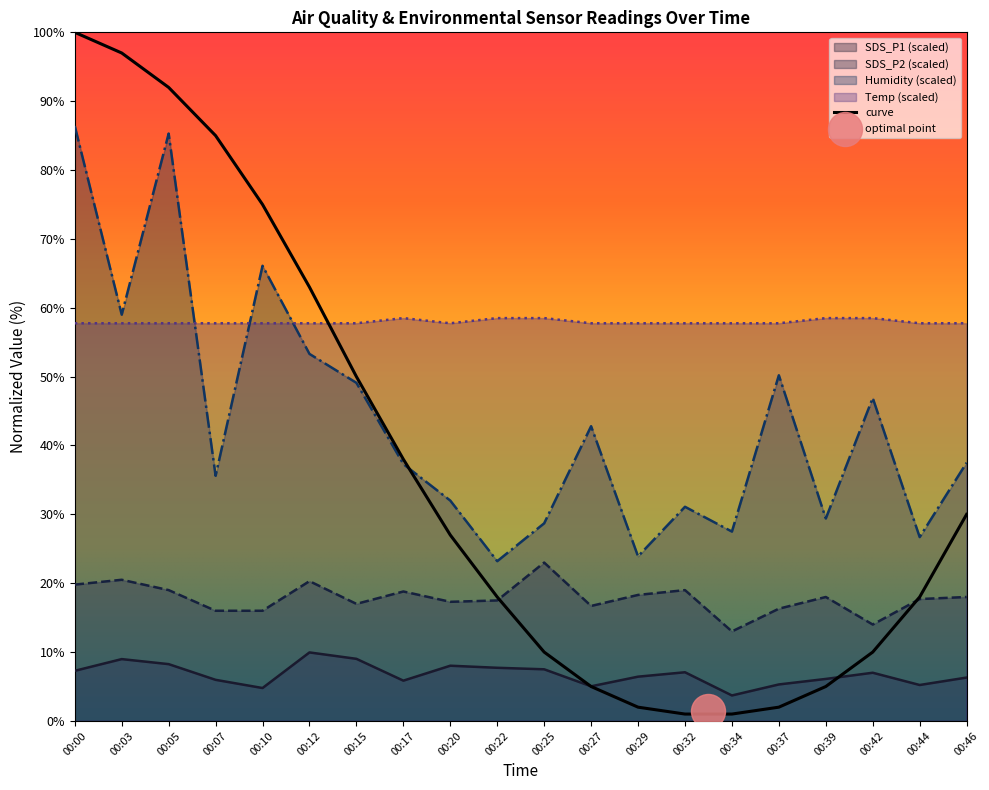

What is the total value across all series at 00:25?

117.7